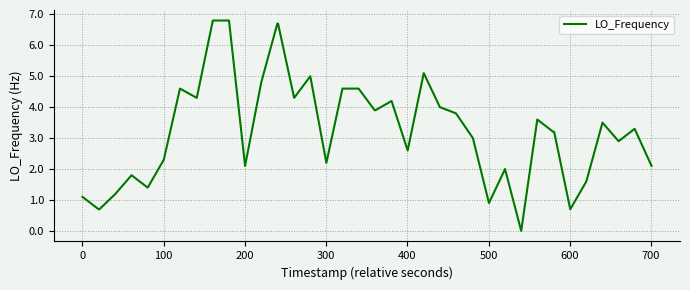

What is the maximum value shown in the chart?

6.8